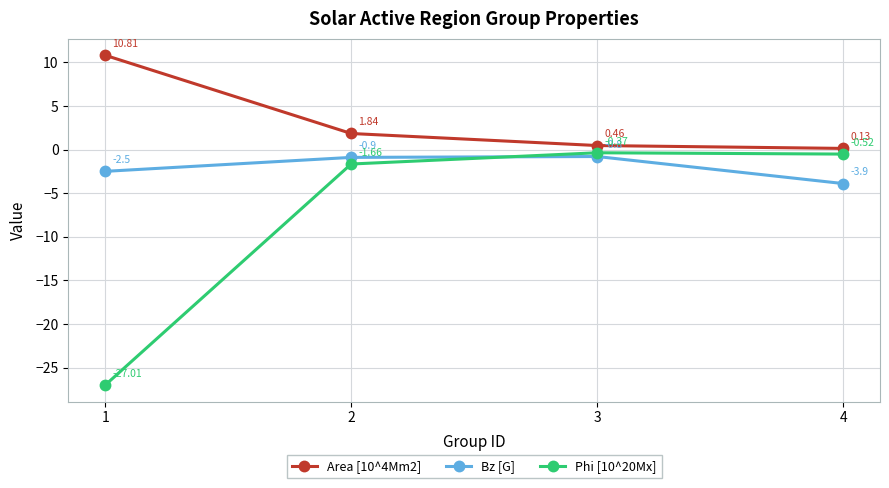

At which category is the sum across all series the highest?

3